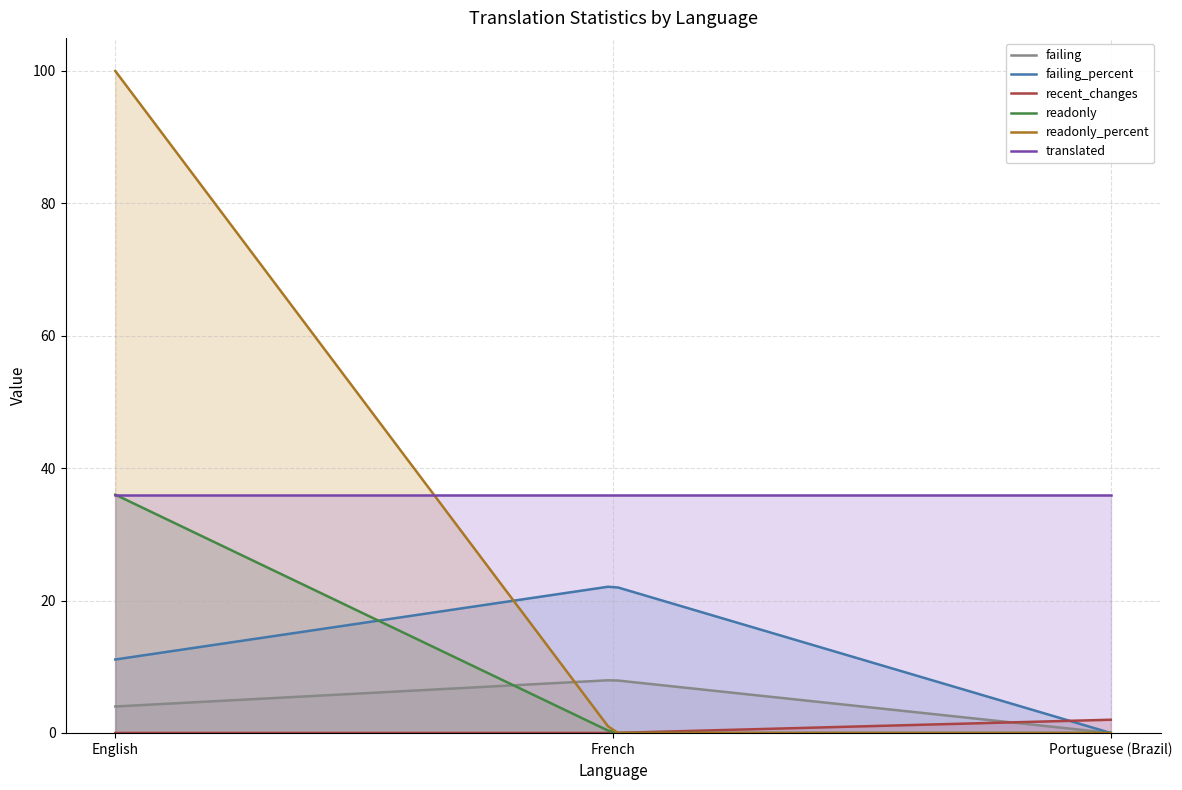

What is the average value of the failing_percent series?

13.8